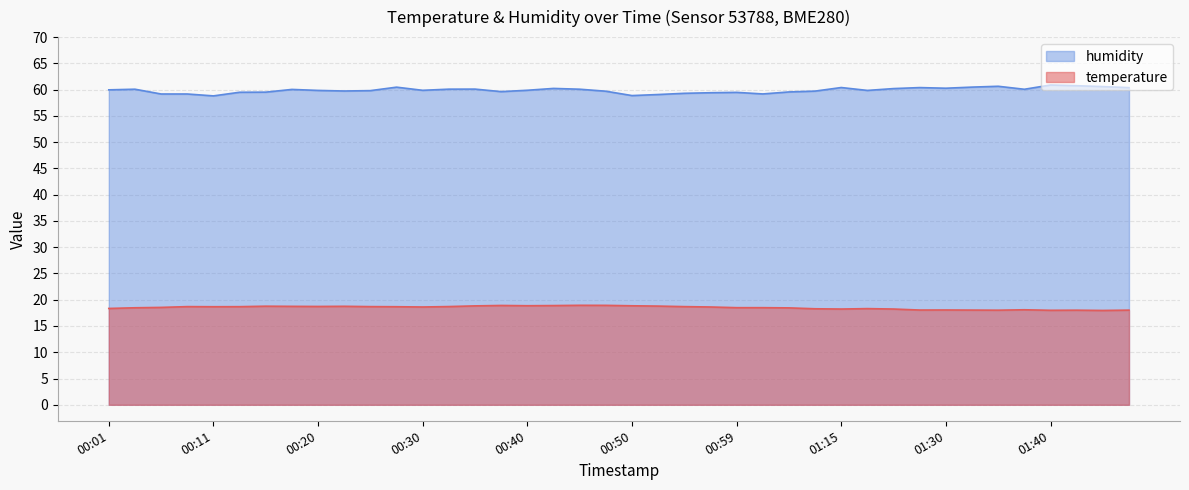

Count the number of data series in this chart.

2